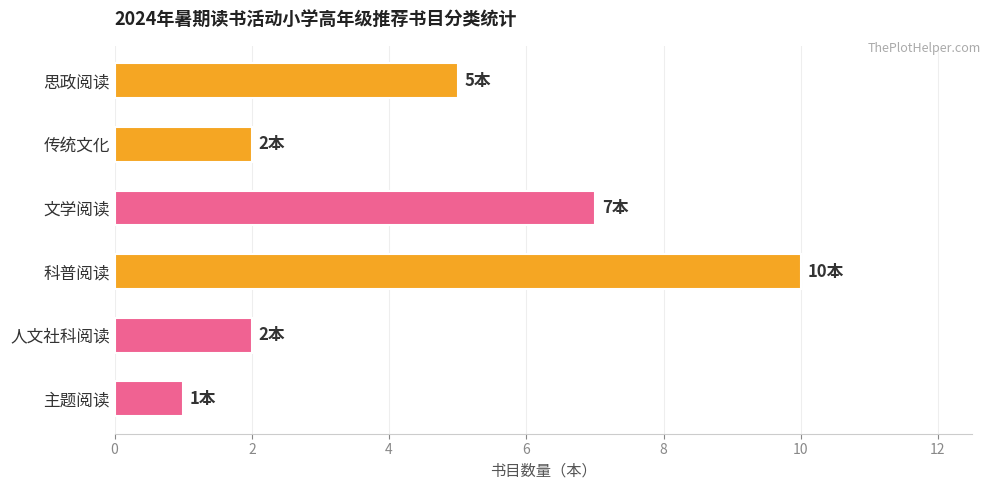

Which label corresponds to the largest value in the chart?

科普阅读